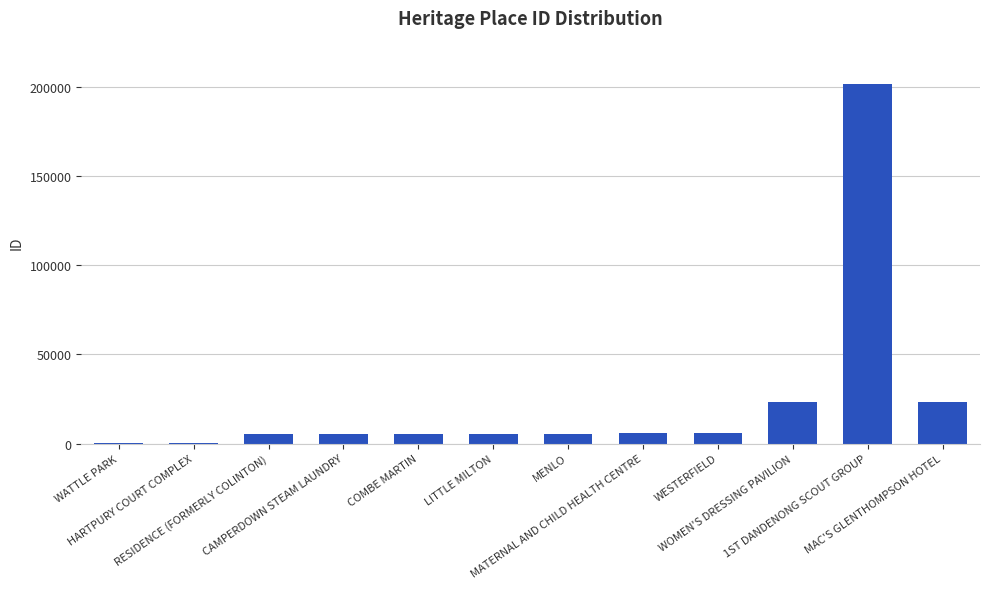

At which category does the chart reach its peak across all series?

1ST DANDENONG SCOUT GROUP